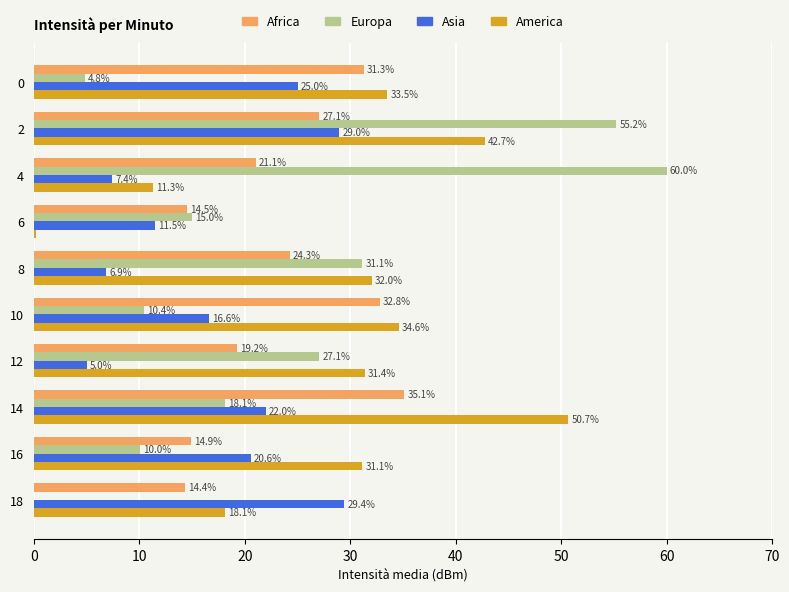

Is the value of Africa at 8 greater than the value of Europa at 12?

No